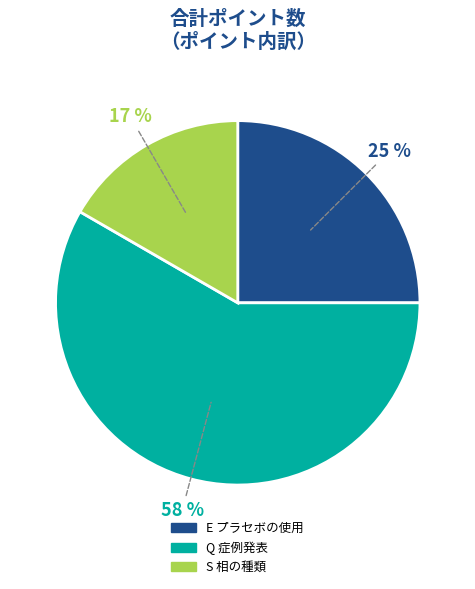

To the nearest percent, what is the difference between the E プラセボの使用 and Q 症例発表 slice percentages?

33%